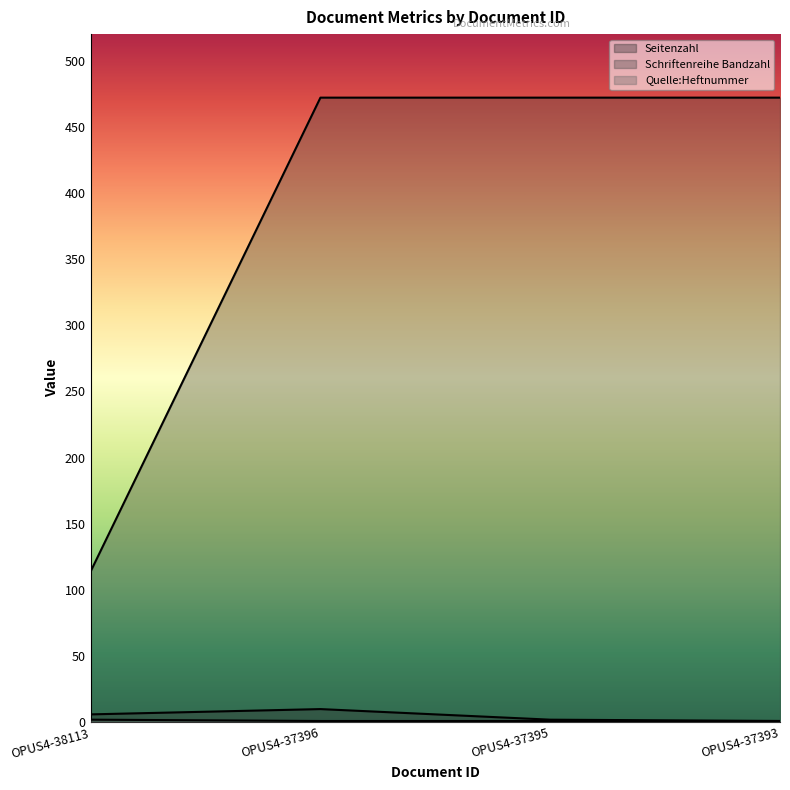

What is the average value of the Seitenzahl series?

5